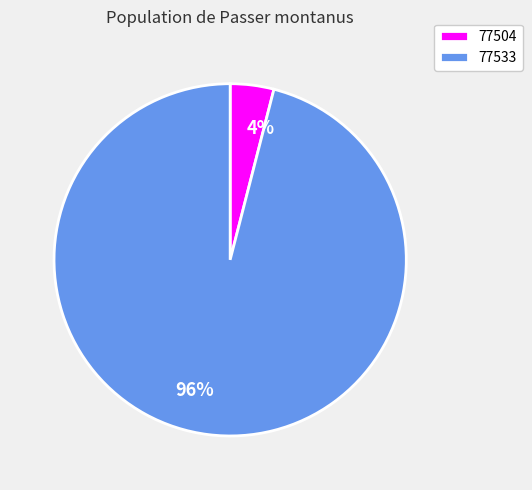

True or false: 77504 accounts for 14% of the total.

False